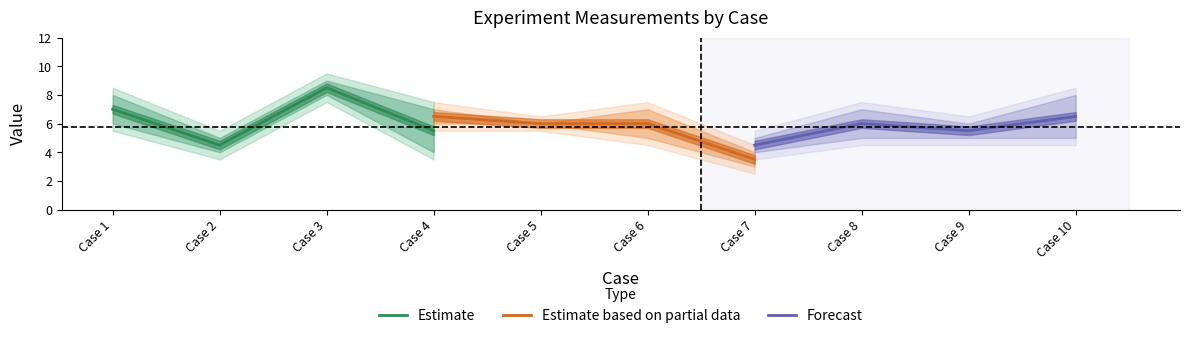

Where is Estimate nearest to the value 6?

Case 4